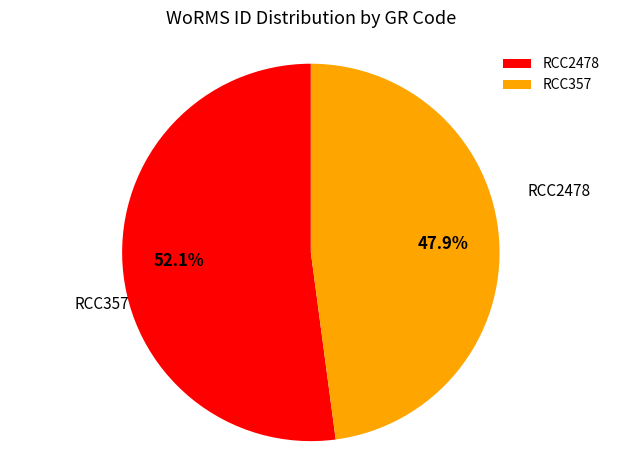

To the nearest percent, what is the average slice percentage?

50%